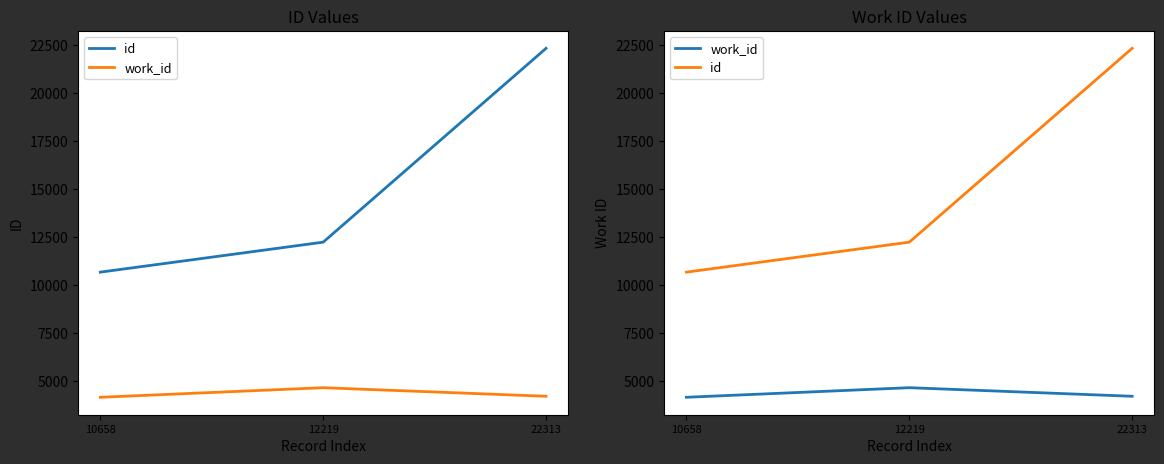

Which series changed the most between 10658 and 12219?

id